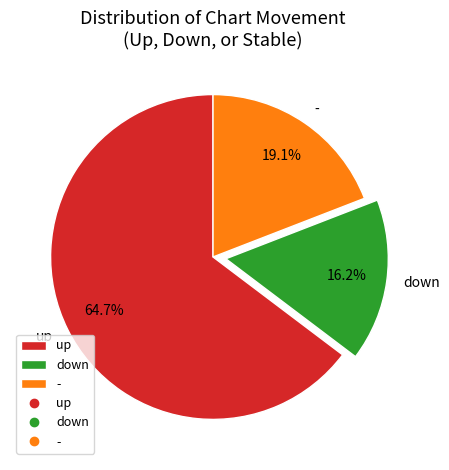

Rank the categories by value from lowest to highest.

down, -, up